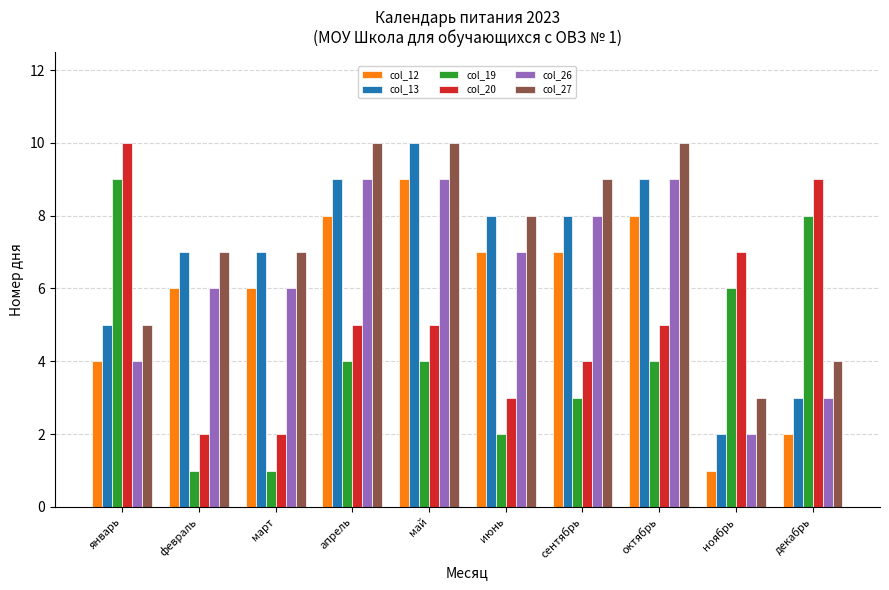

True or false: col_26 has a value of 7 at июнь.

True